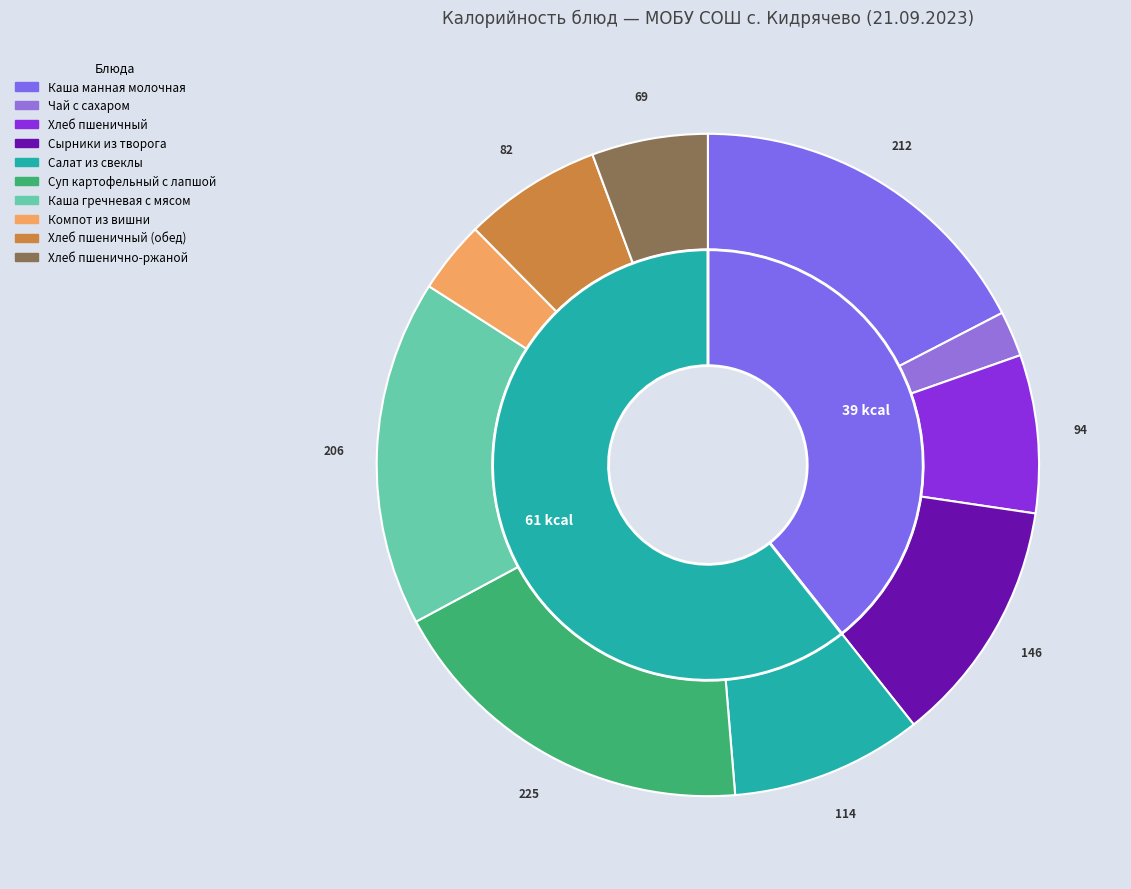

What is the smallest slice in the pie chart?

Чай с сахаром